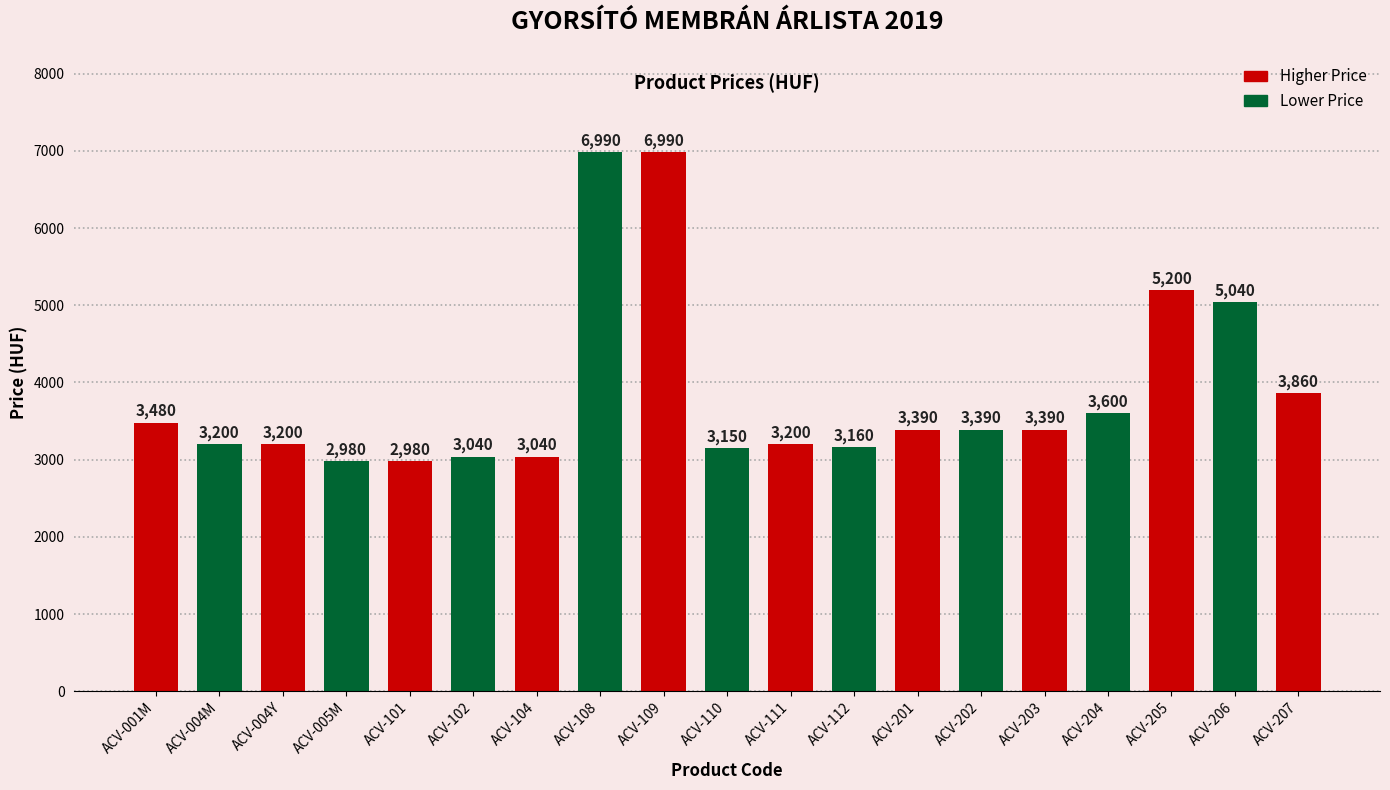

The chart shows a value of 3390 at ACV-203. True or false?

True